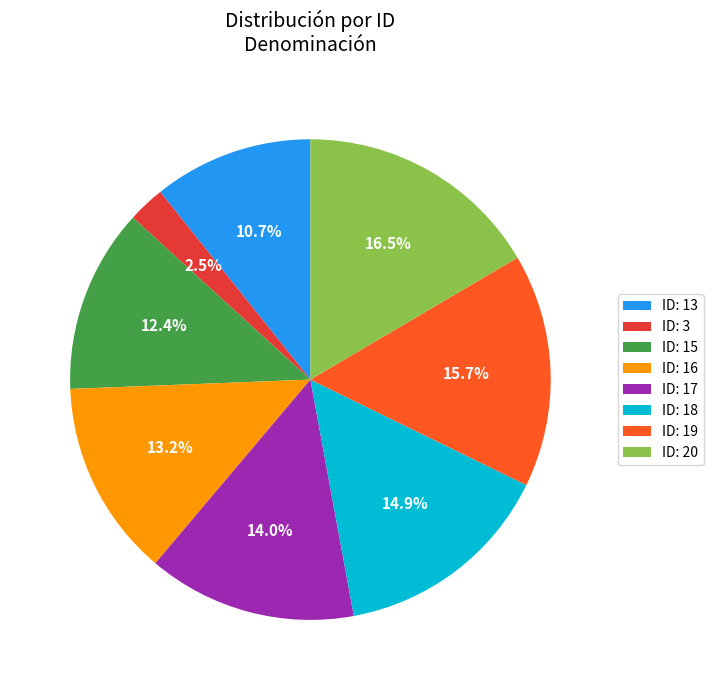

Which category has the biggest portion of the pie?

ID: 20